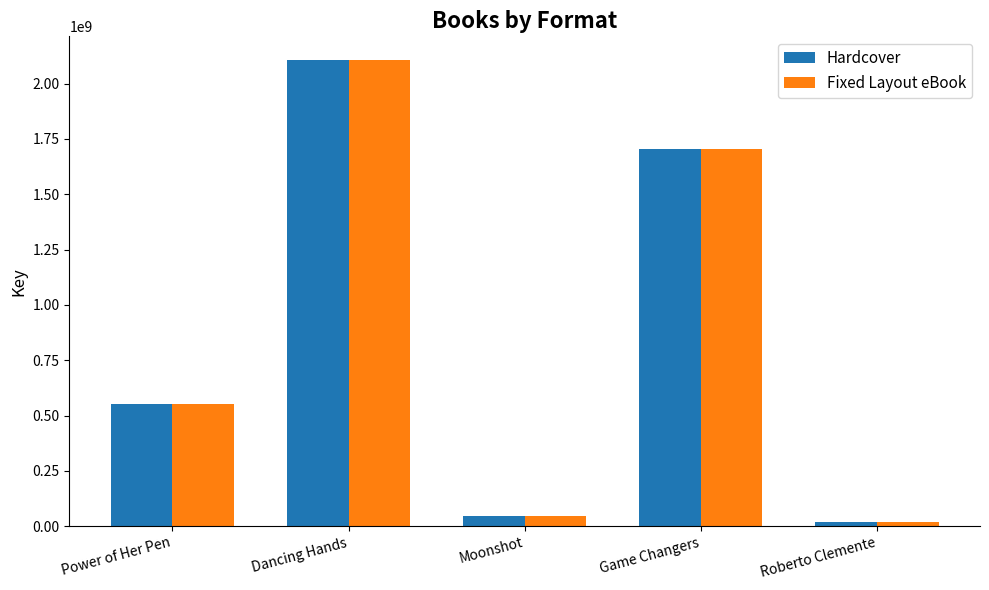

What is the minimum value shown in the chart?

19011168